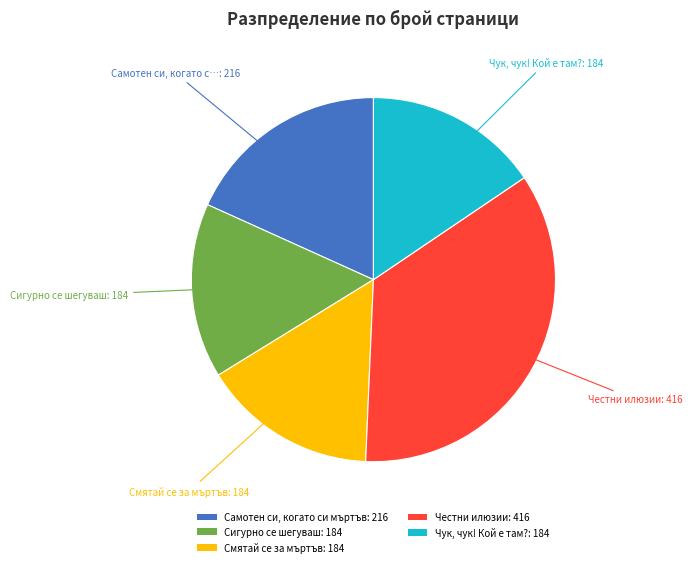

True or false: Честни илюзии: 416 accounts for 30% of the total.

False